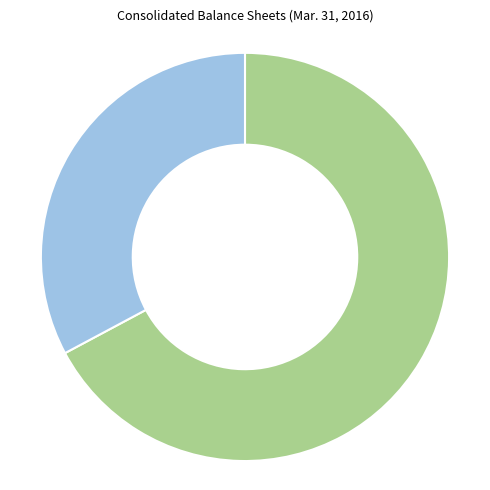

Is there any slice that represents more than half of the pie?

Yes